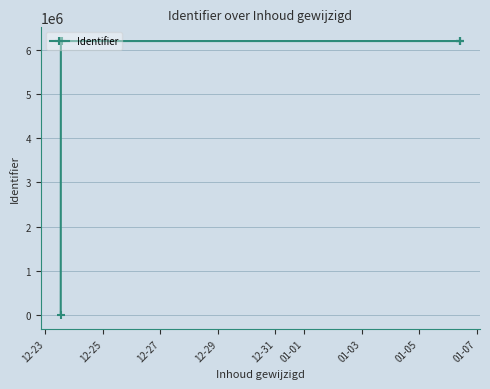

How many lines are shown in the chart?

1